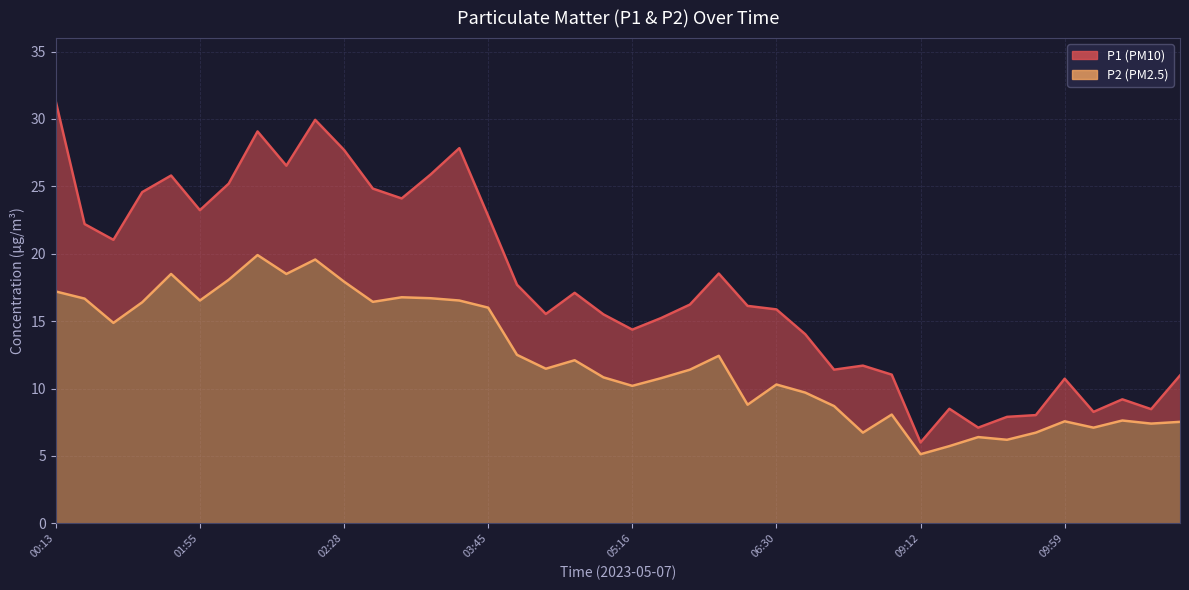

In P1, how many points are higher than both neighbors (excluding endpoints)?

10